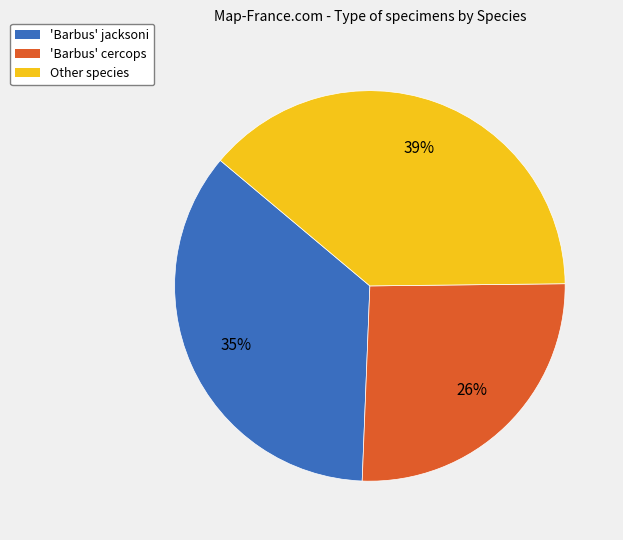

To the nearest percent, what is the average slice percentage?

33%